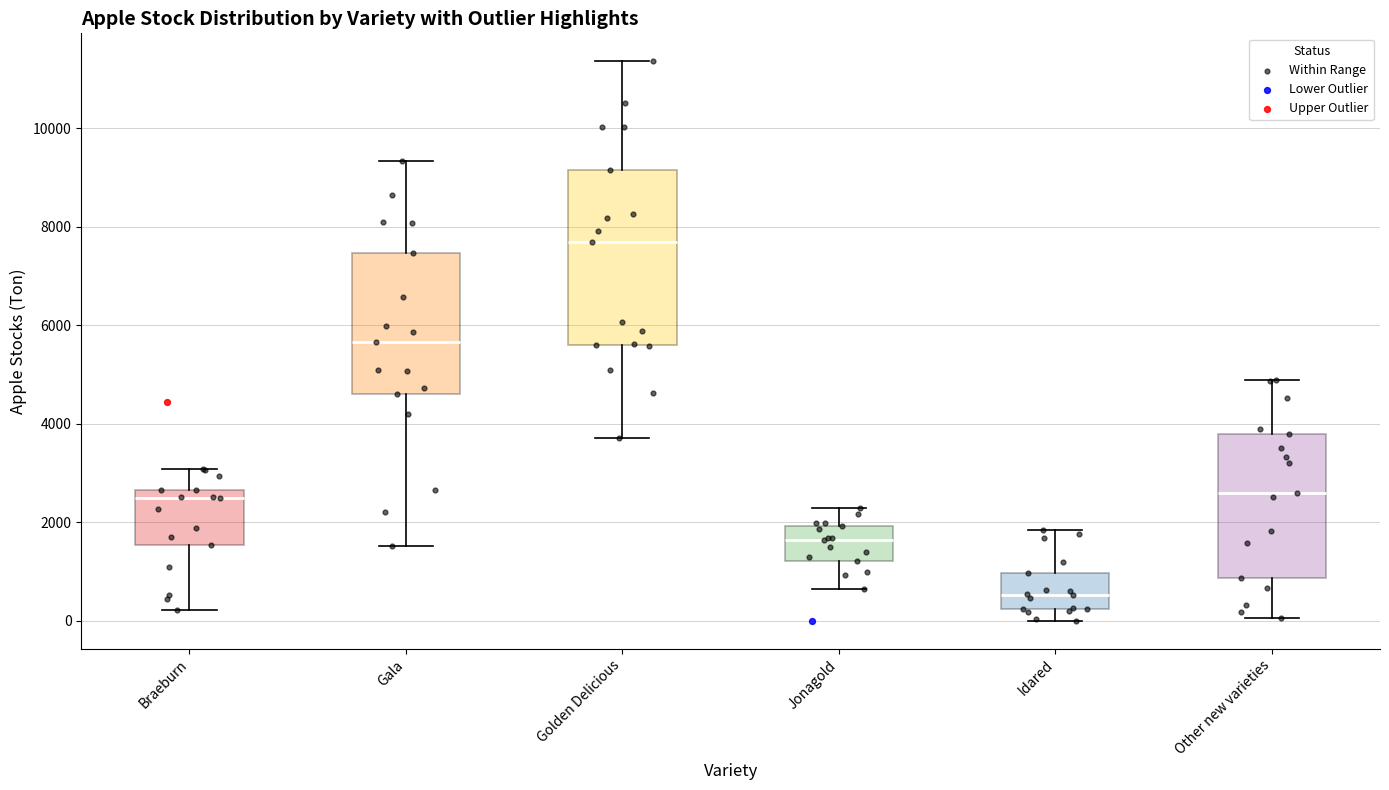

Reading left to right, read every box against the y-axis: the position of its median line, the range the box covers, and the ends of its whiskers. The values are not printed on the chart, so give them approximately, as read against the axis.

Braeburn: median 2600 (just below the box's upper edge), box 1600 to 2600, whiskers 200 to 3000
Gala: median 5600, box 4600 to 7400, whiskers 1600 to 9400
Golden Delicious: median 7600, box 5600 to 9200, whiskers 3800 to 11400
Jonagold: median 1600, box 1200 to 2000, whiskers 600 to 2200
Idared: median 600, box 200 to 1000, whiskers 0 to 1800
Other new varieties: median 2600, box 800 to 3800, whiskers 0 to 5000